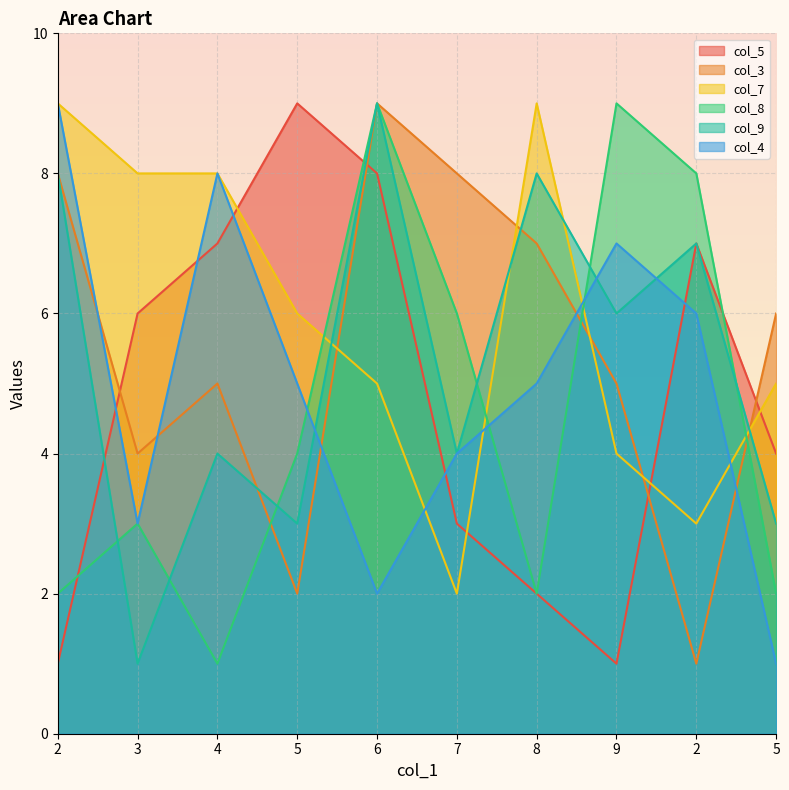

How many lines are shown in the chart?

6